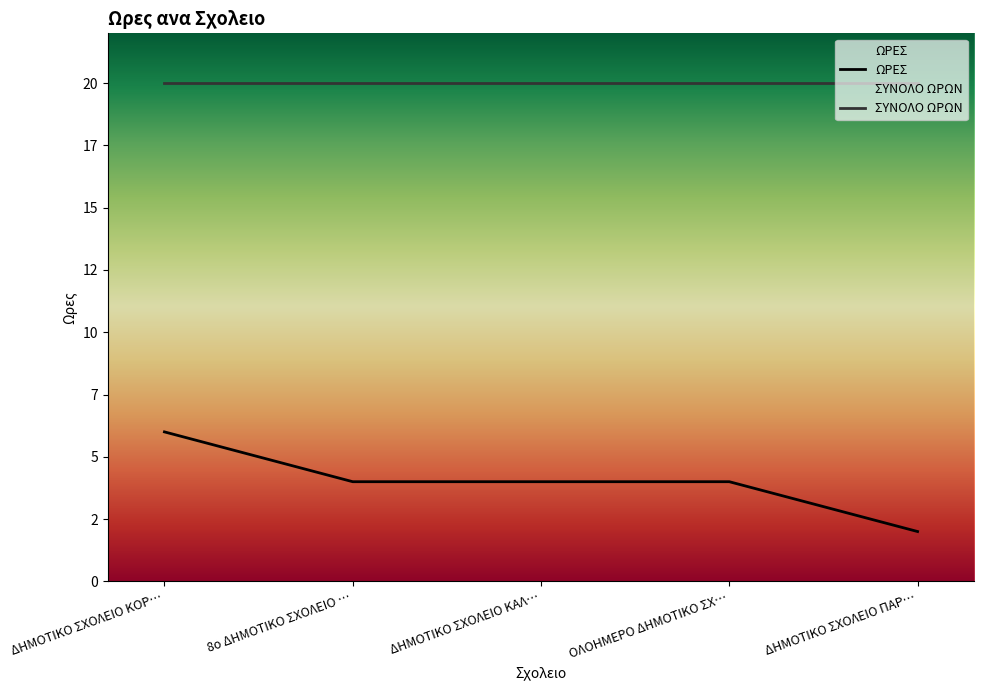

Where is the data nearest to the value 4?

8ο ΔΗΜΟΤΙΚΟ ΣΧΟΛΕΙΟ …